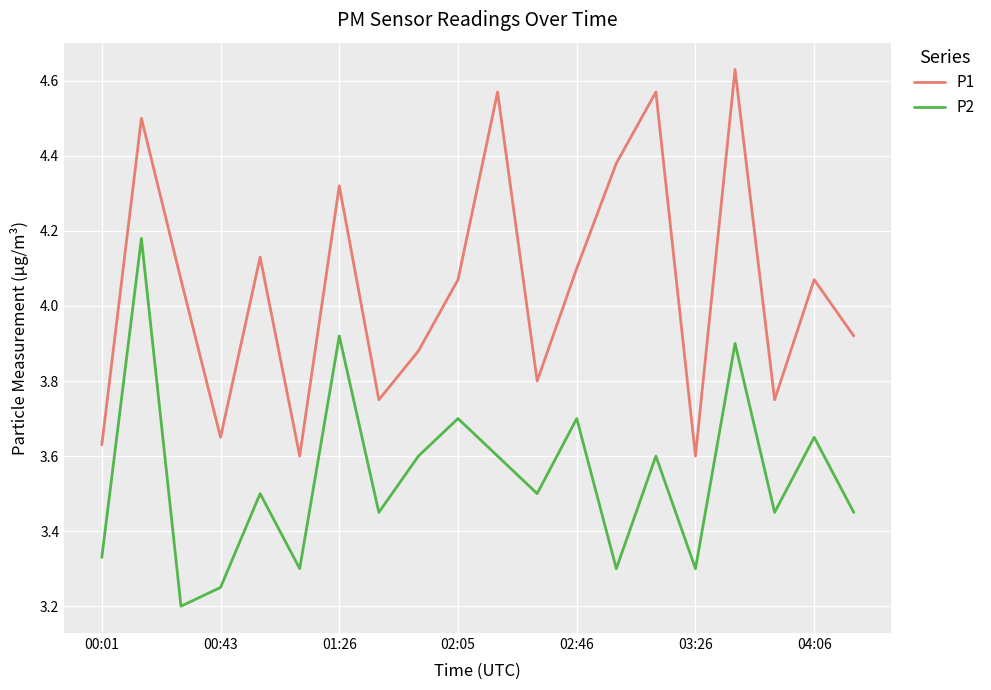

Which series has the largest total across all categories?

P1